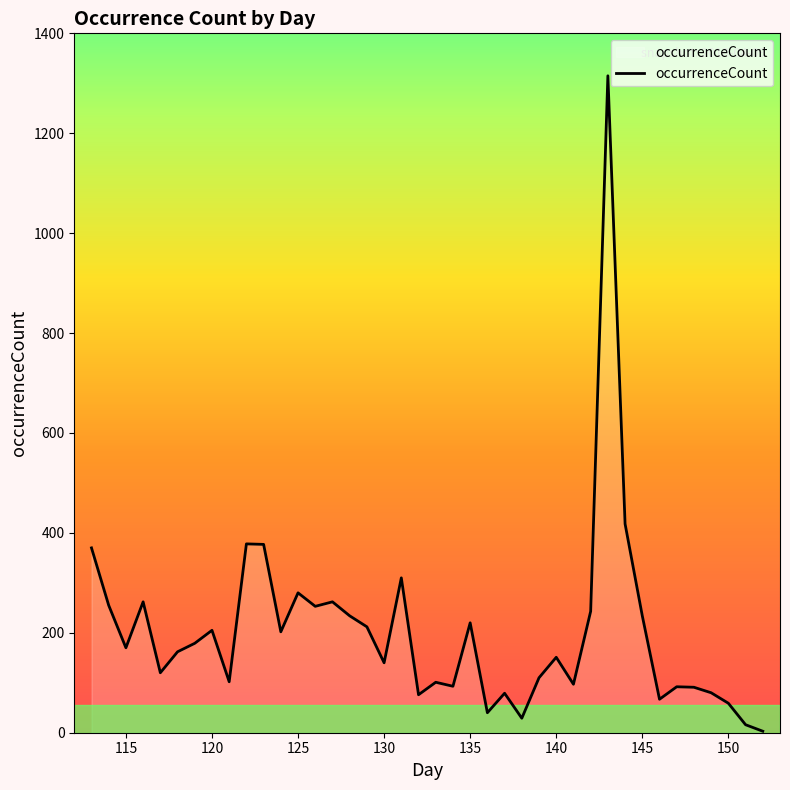

What is the maximum value shown in the chart?

1315